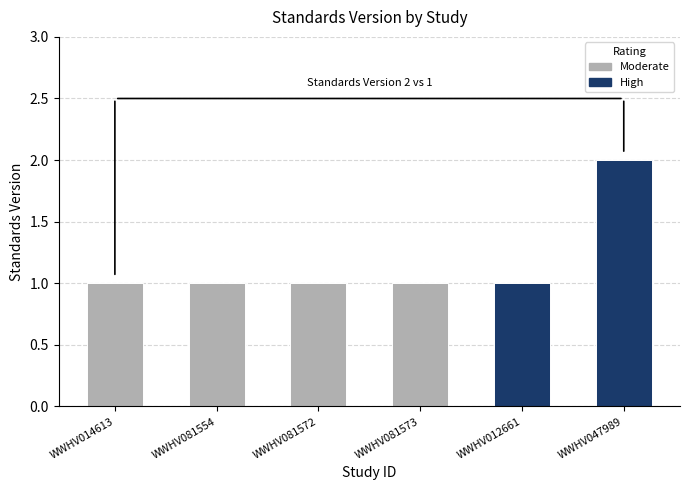

Approximately how many times larger is the value at WWHV012661 compared to WWHV081554?

1.0